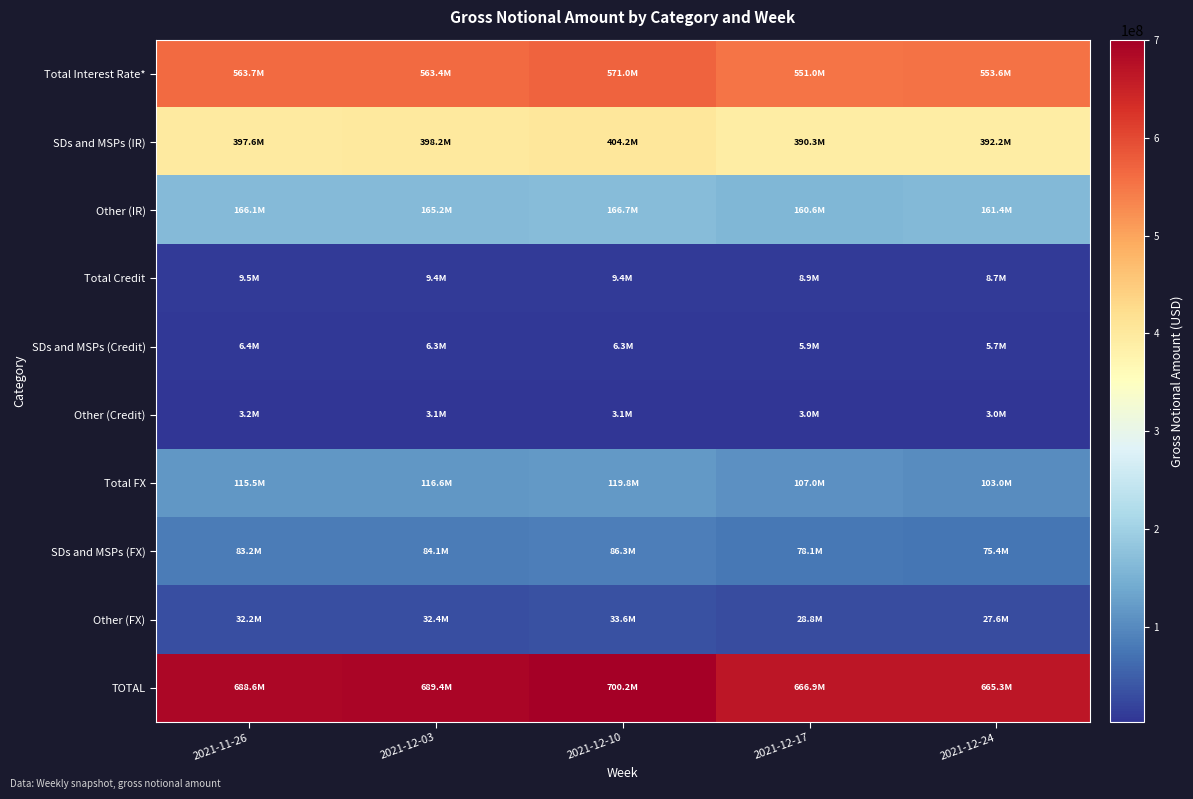

Which series has the largest range (max minus min)?

TOTAL